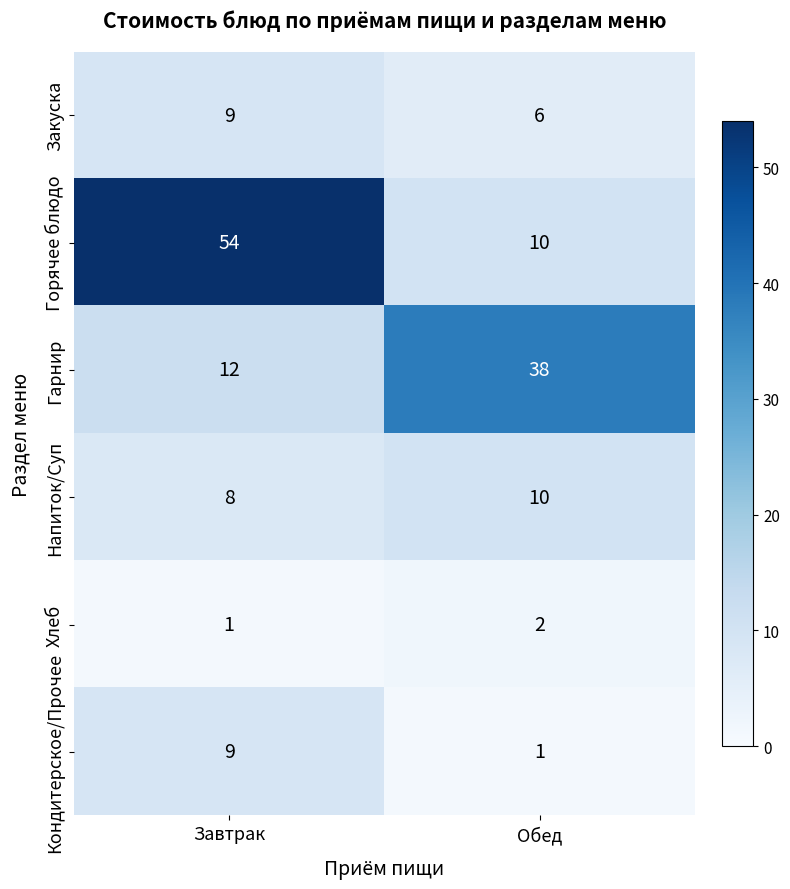

Reading left to right, what are all the values shown in this chart?

Закуска: Завтрак=9	Обед=6
Горячее блюдо: Завтрак=54	Обед=10
Гарнир: Завтрак=12	Обед=38
Напиток/Суп: Завтрак=8	Обед=10
Хлеб: Завтрак=1	Обед=2
Кондитерское/Прочее: Завтрак=9	Обед=1